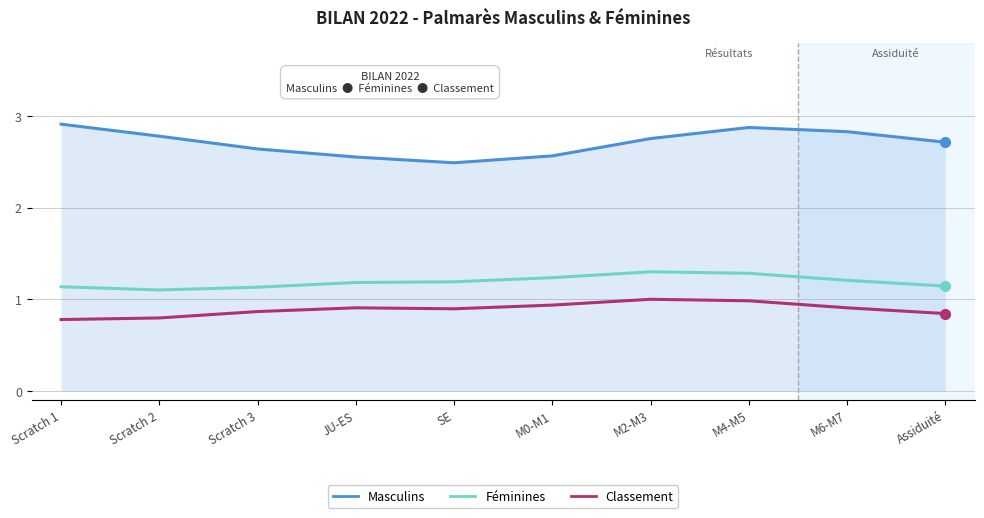

Does the chart display data point markers on the line(s)?

No